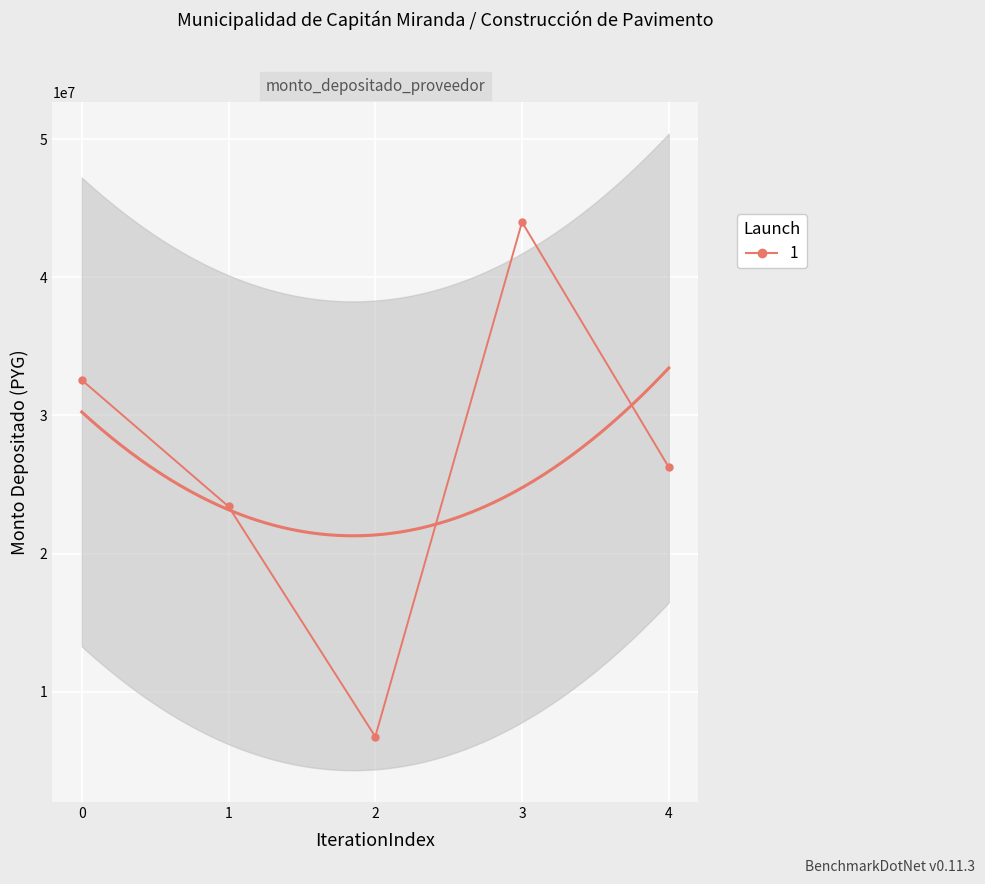

What is the value of the 4th point from the left?

43995530